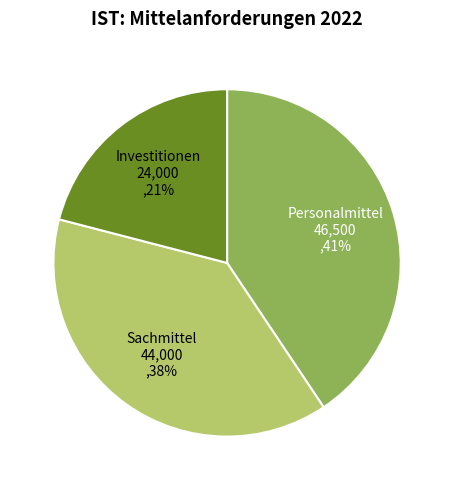

Do Sachmittel and Investitionen together represent more than half of the pie?

Yes